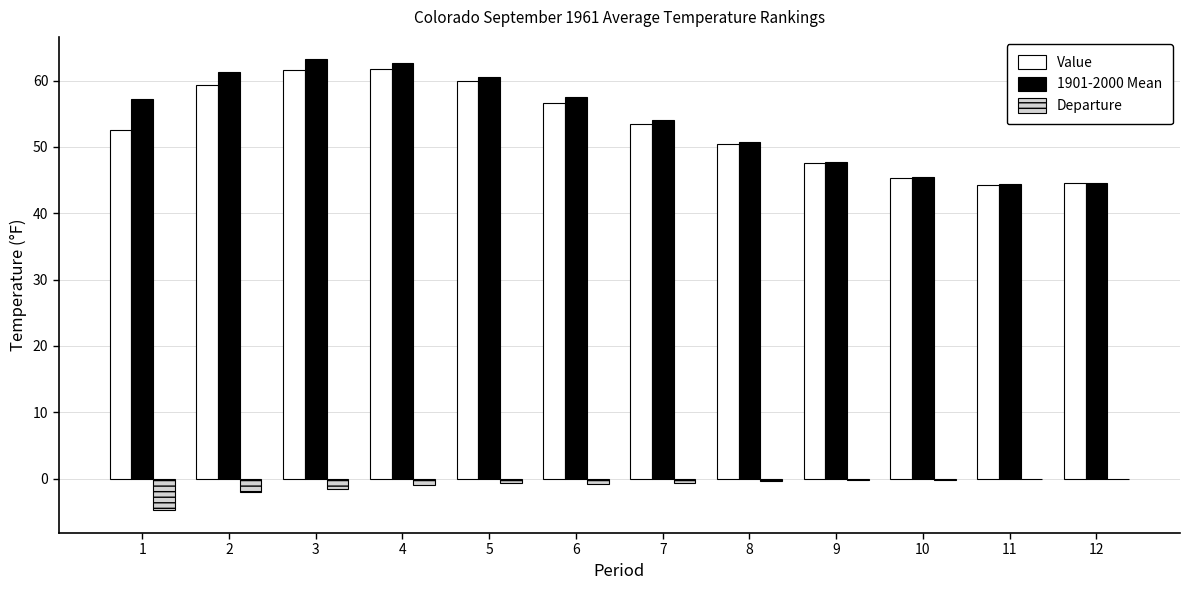

How many groups of bars are there?

12